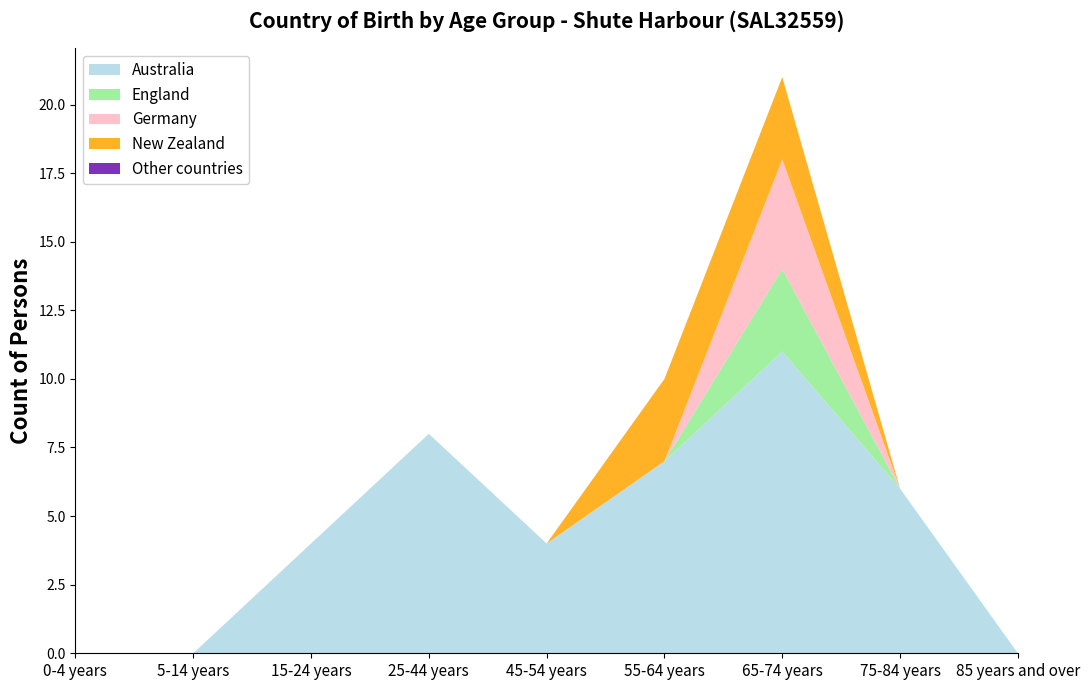

Reading left to right, transcribe all the data shown in this chart.

Australia: 0	0	4	8	4	7	11	6	0
England: 0	0	0	0	0	0	3	0	0
Germany: 0	0	0	0	0	0	4	0	0
New Zealand: 0	0	0	0	0	3	3	0	0
Other countries: 0	0	0	0	0	0	0	0	0